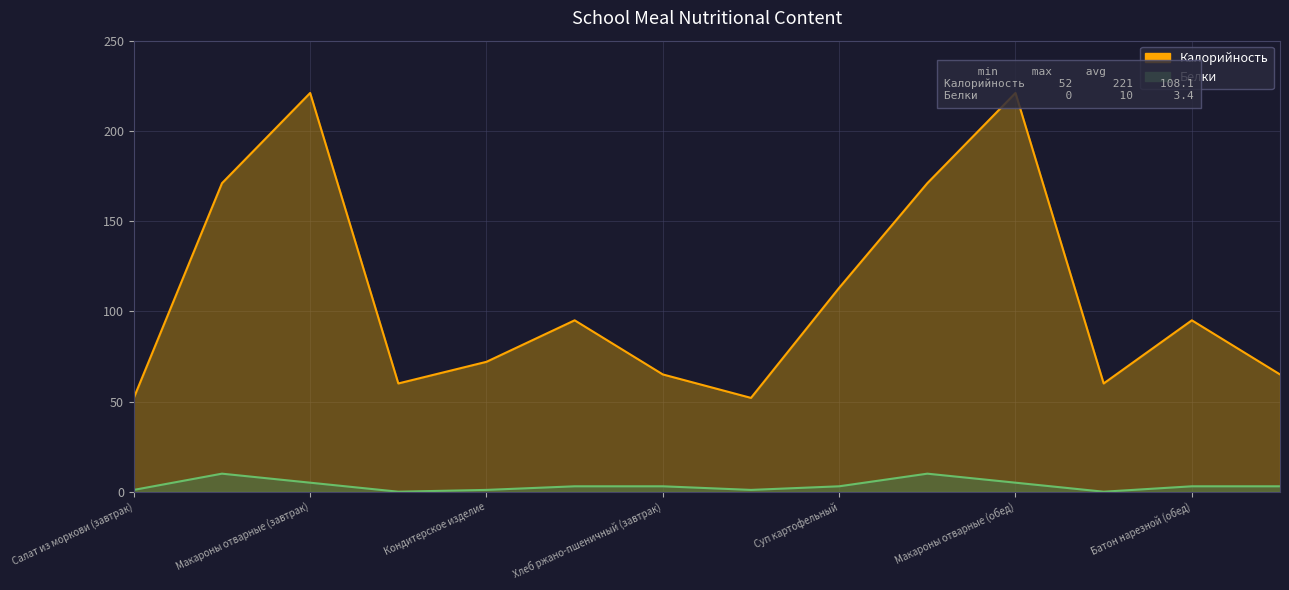

Reading left to right, list all the values displayed in this chart.

Калорийность: Салат из моркови (завтрак)=52	Биточки из птицы (завтрак)=171	Макароны отварные (завтрак)=221	Чай с сахаром (завтрак)=60	Кондитерское изделие=72	Батон нарезной (завтрак)=95	Хлеб ржано-пшеничный (завтрак)=65	Салат из моркови (обед)=52	Суп картофельный=113	Биточки из птицы (обед)=171	Макароны отварные (обед)=221	Чай с сахаром (обед)=60	Батон нарезной (обед)=95	Хлеб ржано-пшеничный (обед)=65
Белки: Салат из моркови (завтрак)=1	Биточки из птицы (завтрак)=10	Макароны отварные (завтрак)=5	Чай с сахаром (завтрак)=0	Кондитерское изделие=1	Батон нарезной (завтрак)=3	Хлеб ржано-пшеничный (завтрак)=3	Салат из моркови (обед)=1	Суп картофельный=3	Биточки из птицы (обед)=10	Макароны отварные (обед)=5	Чай с сахаром (обед)=0	Батон нарезной (обед)=3	Хлеб ржано-пшеничный (обед)=3